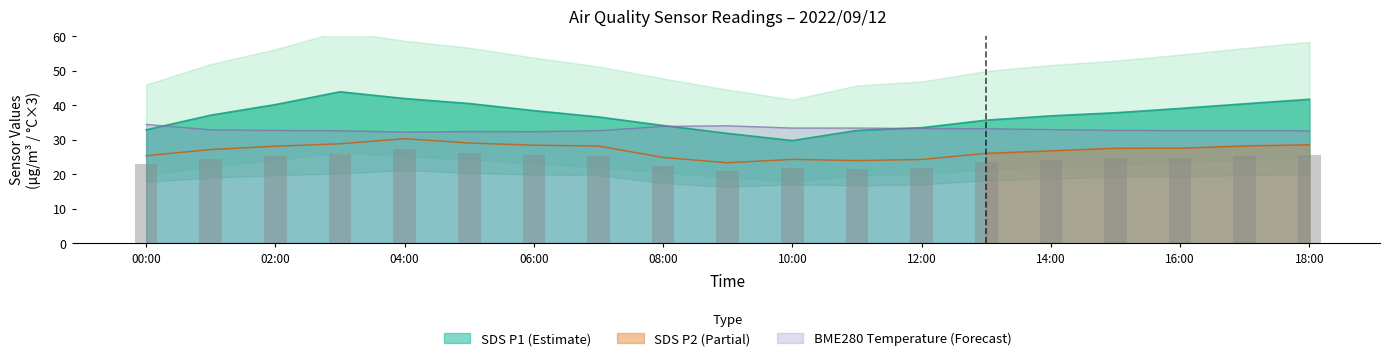

What are all the series names shown in the legend?

SDS_P1, SDS_P2, BME280_temperature